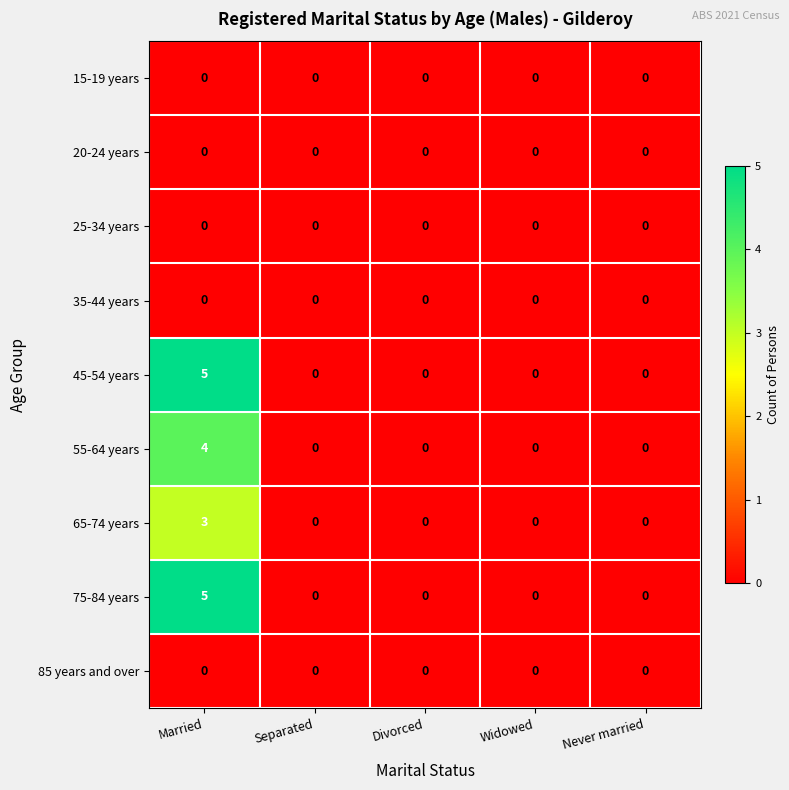

True or false: 25-34 years has a value of 0 at Separated.

True